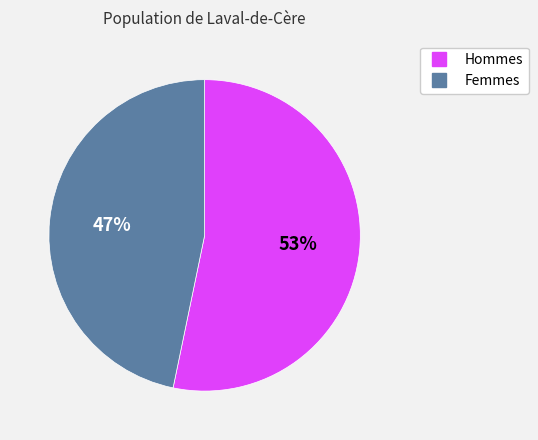

How many segments does this pie chart have?

2